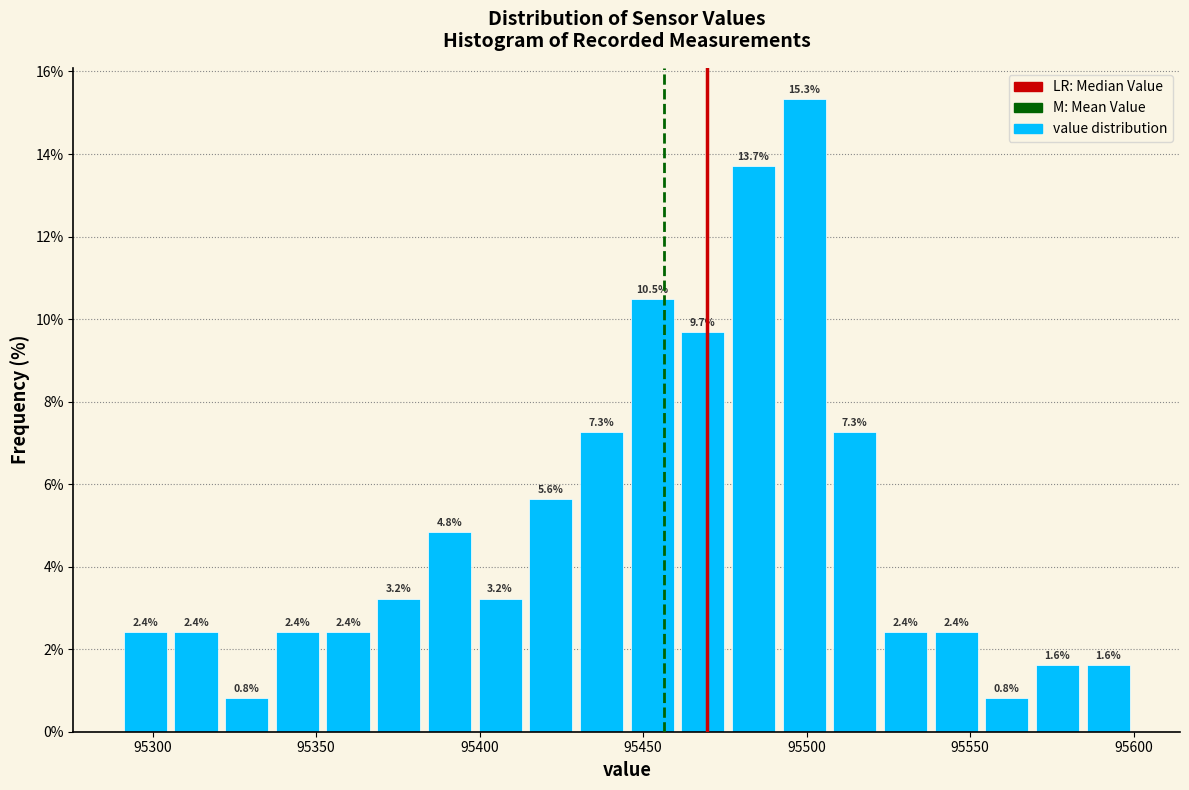

Around what value on the x-axis is the tallest bar? Give the approximate position of its centre, as read against the axis.

95500